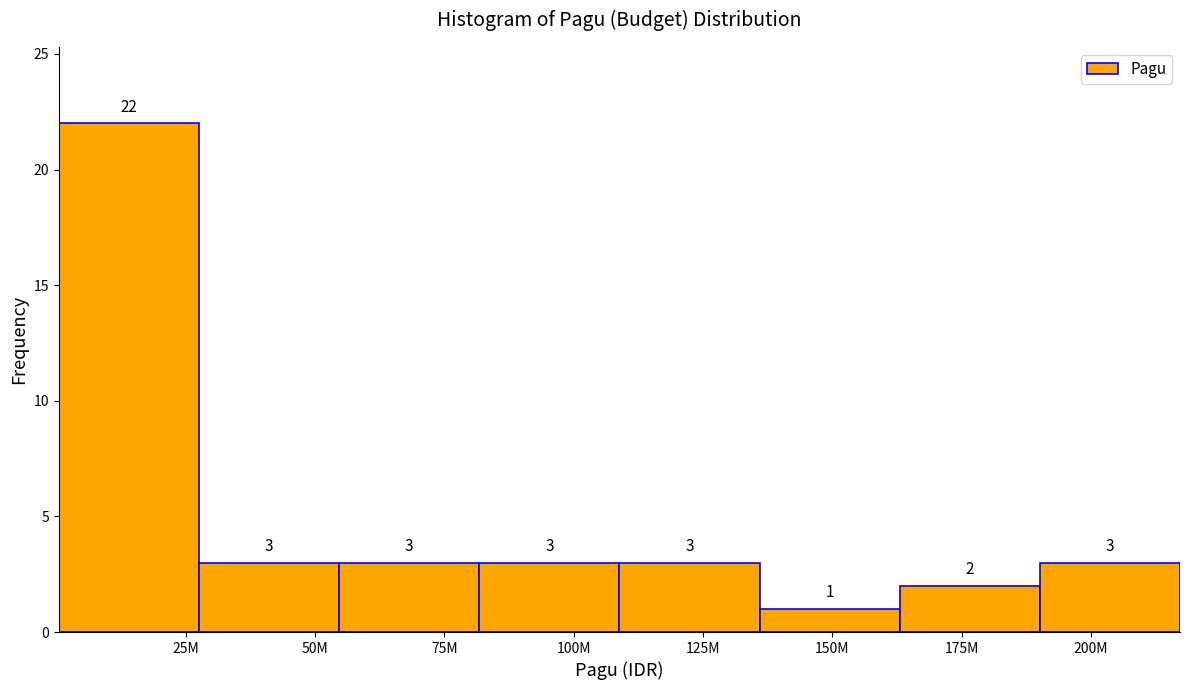

Reading left to right, extract all data points from this chart.

22	3	3	3	3	1	2	3